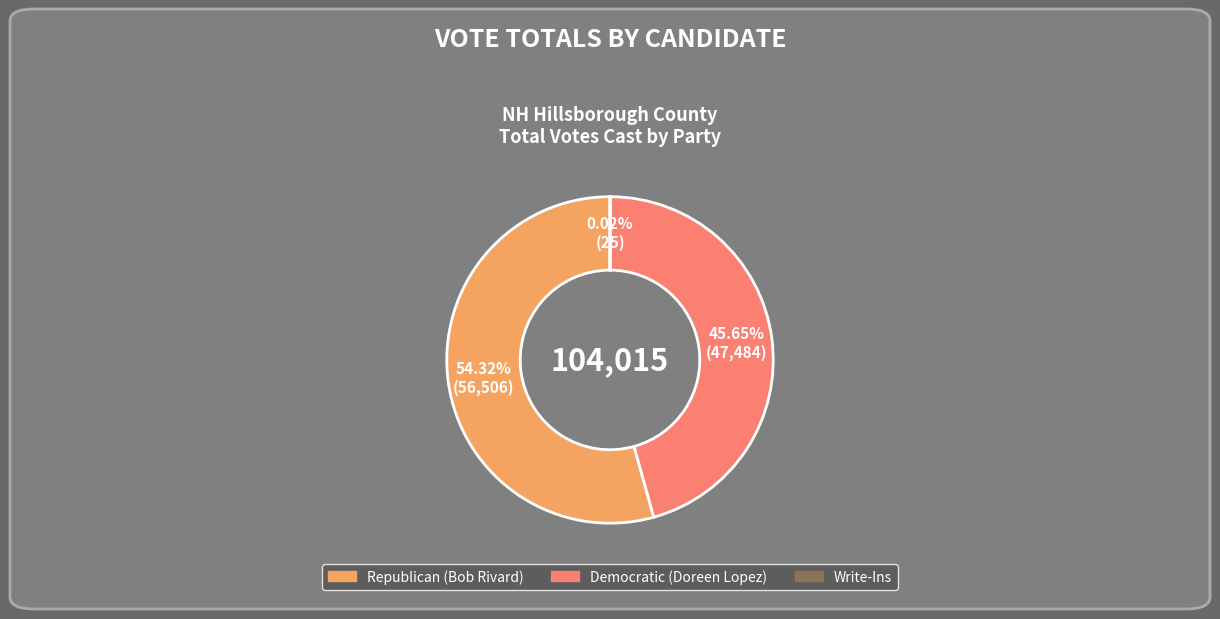

Does any single category account for the majority?

Yes